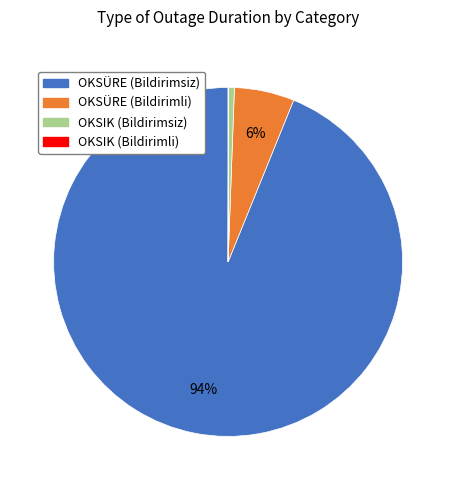

What is the largest slice in the pie chart?

OKSÜRE (Bildirimsiz)